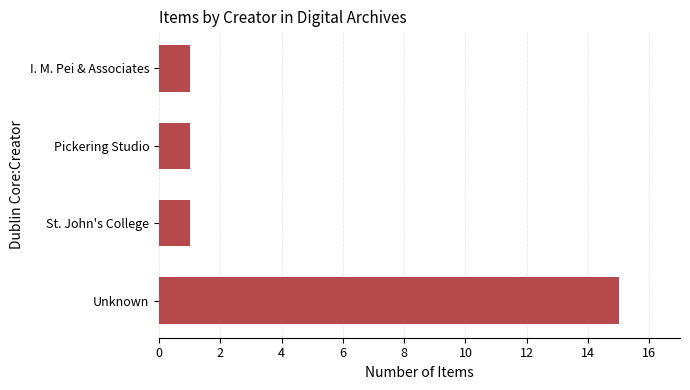

What is the sum of all values?

18